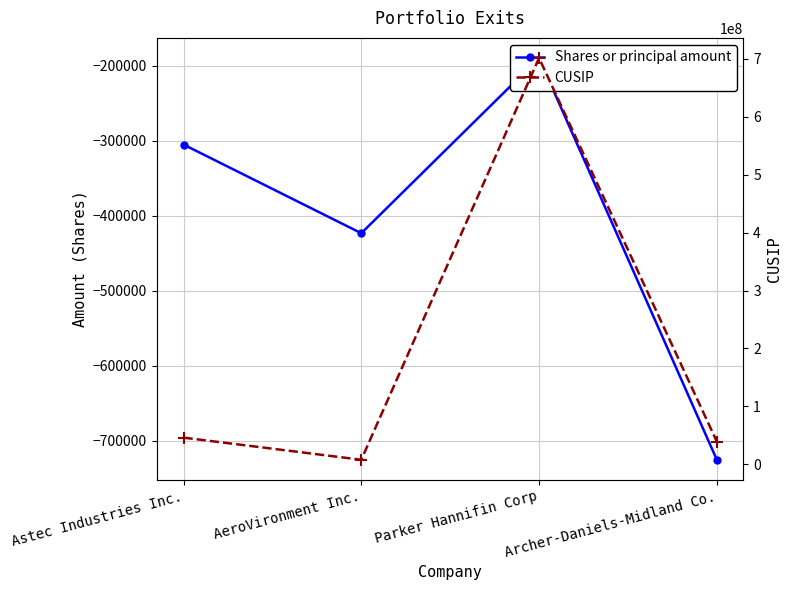

What is the label of the 4th point from the right?

Astec Industries Inc.